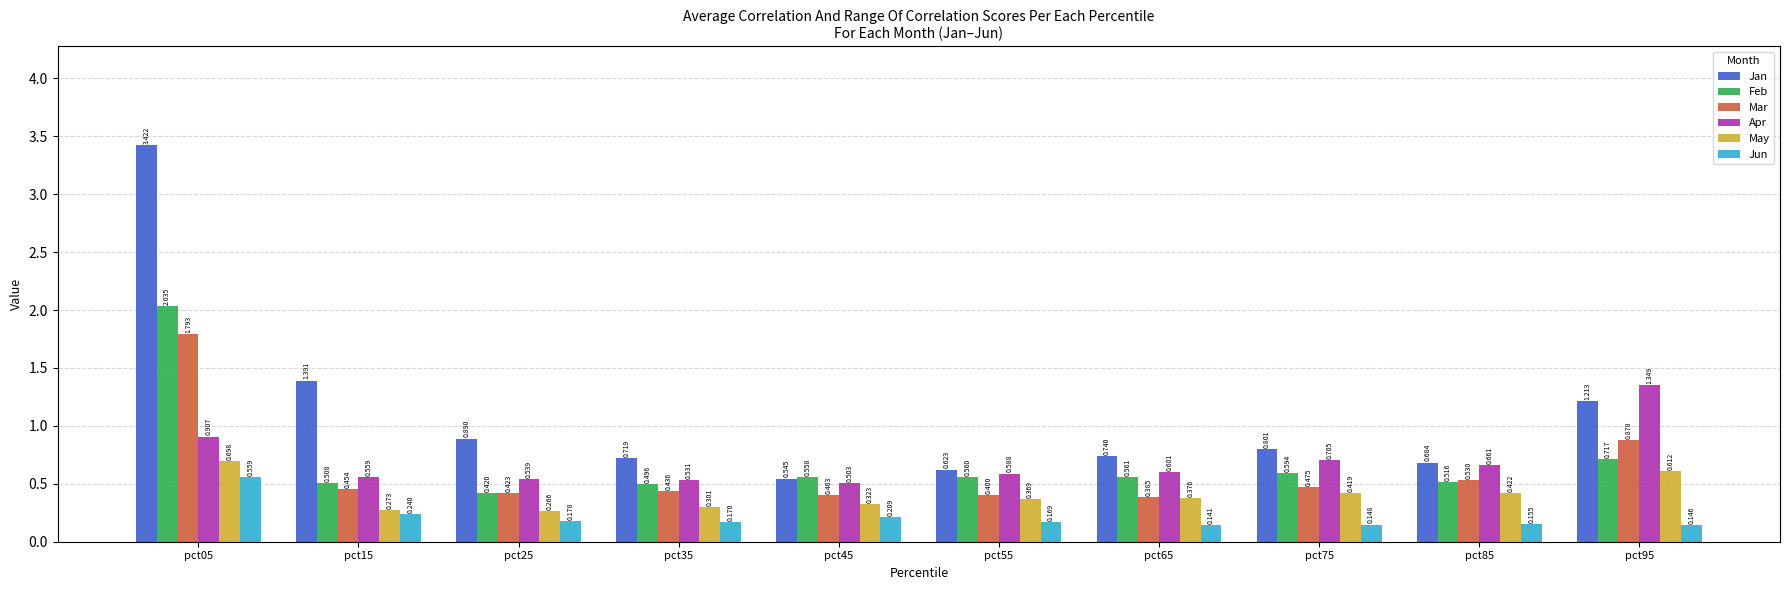

What is the total value across all series at pct75?

3.1